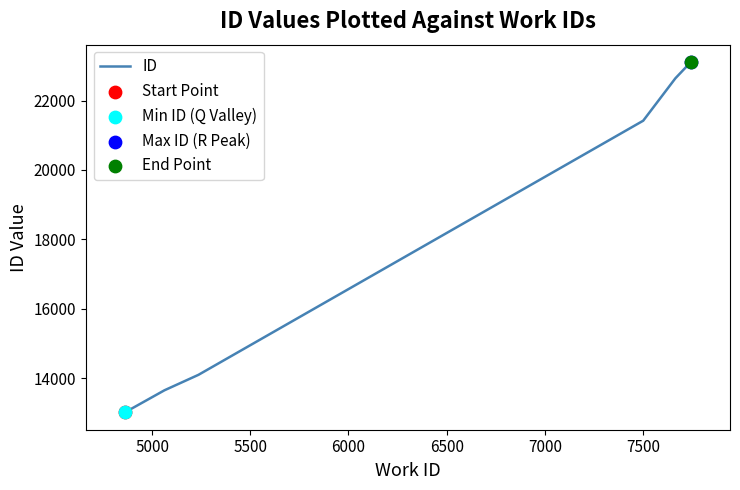

What is the difference between the second highest and minimum values?

9624